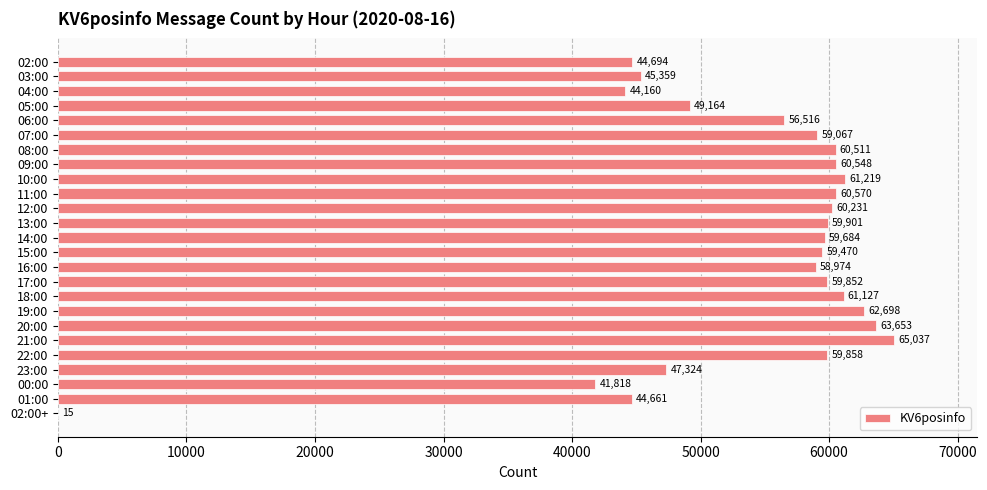

Count the number of categories in the chart.

25